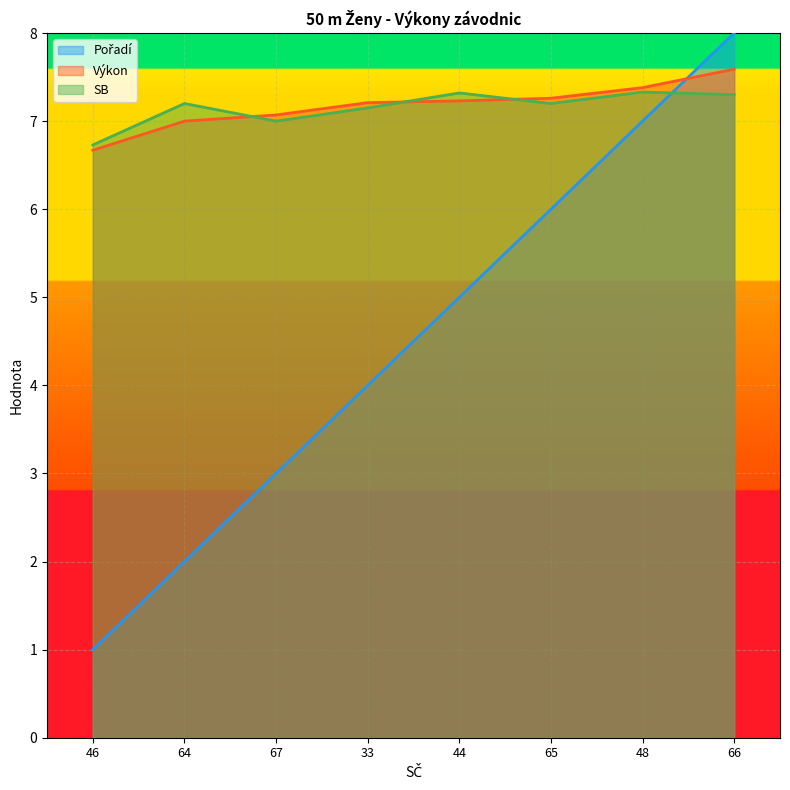

The value of Výkon at 66 is 7.6. True or false?

True